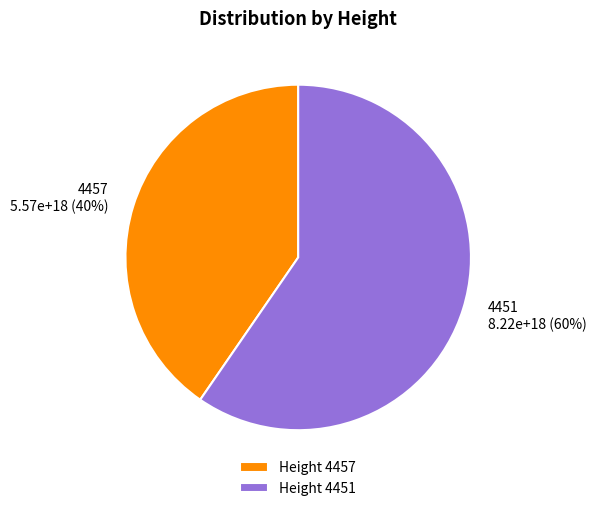

Between 4451 and 4457, which is larger?

4451